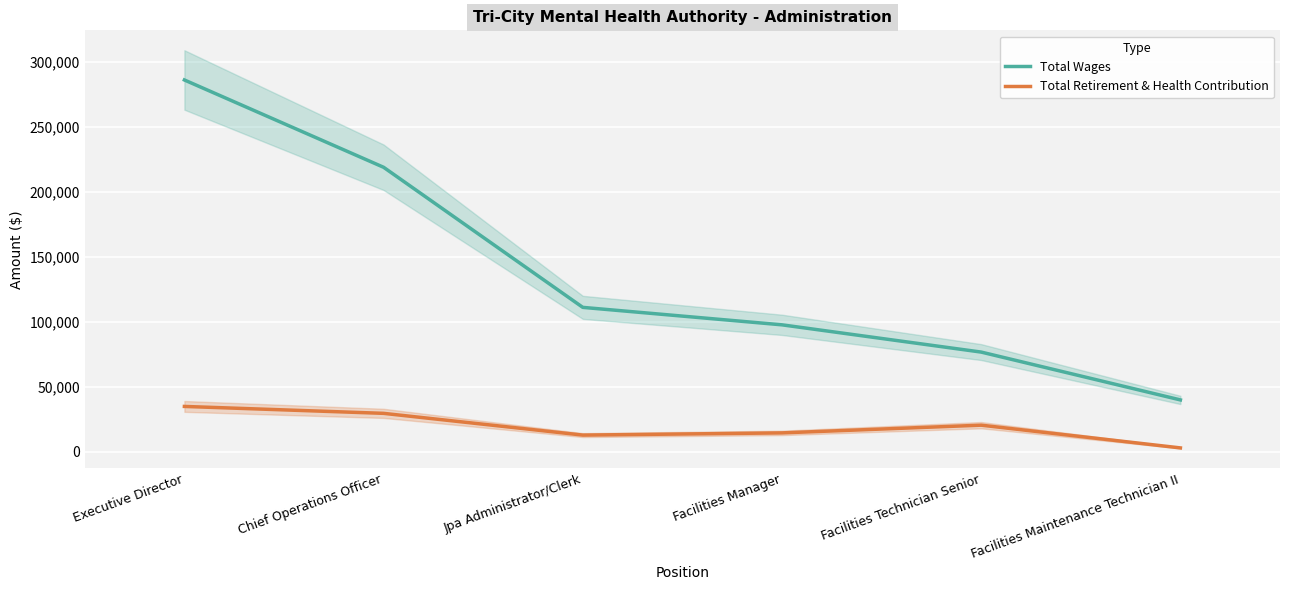

Count the number of data series in this chart.

2